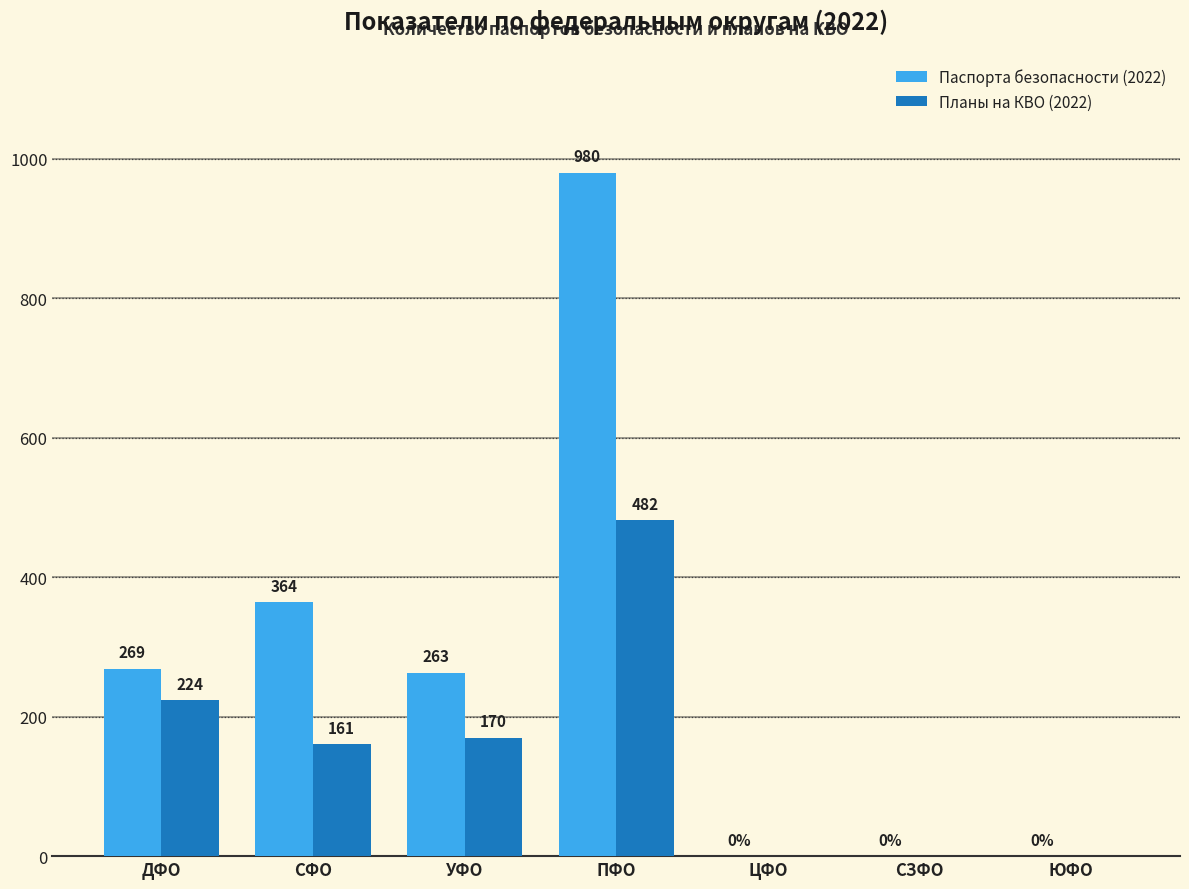

The Планы на КВО (2022) series shows 224 at ДФО. True or false?

True